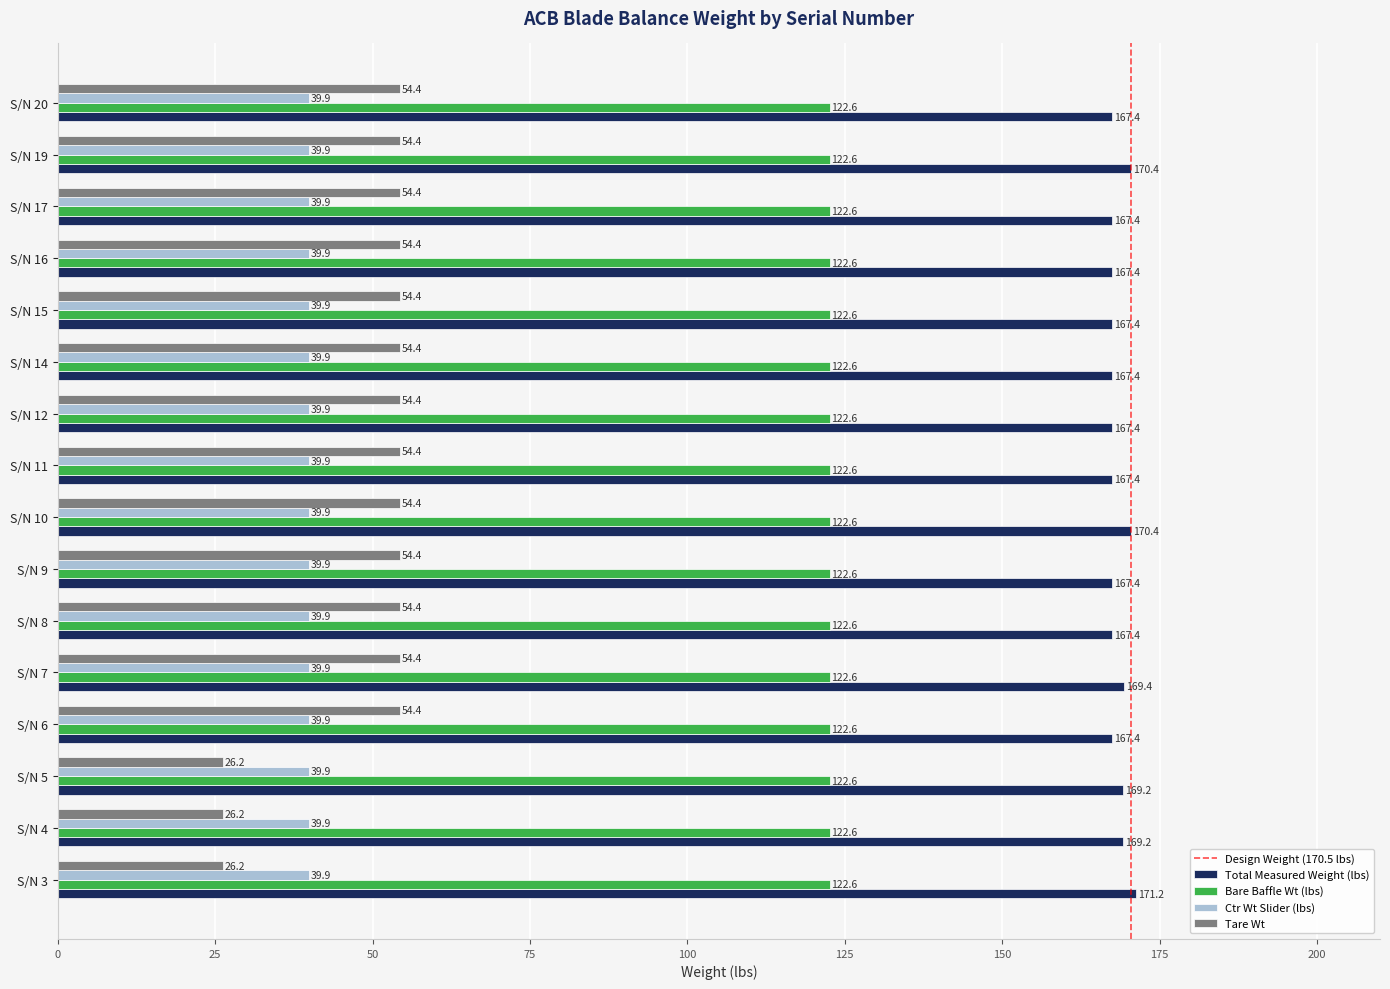

What is the difference between the maximum and minimum values in the Total Measured Weight (lbs) series?

3.8